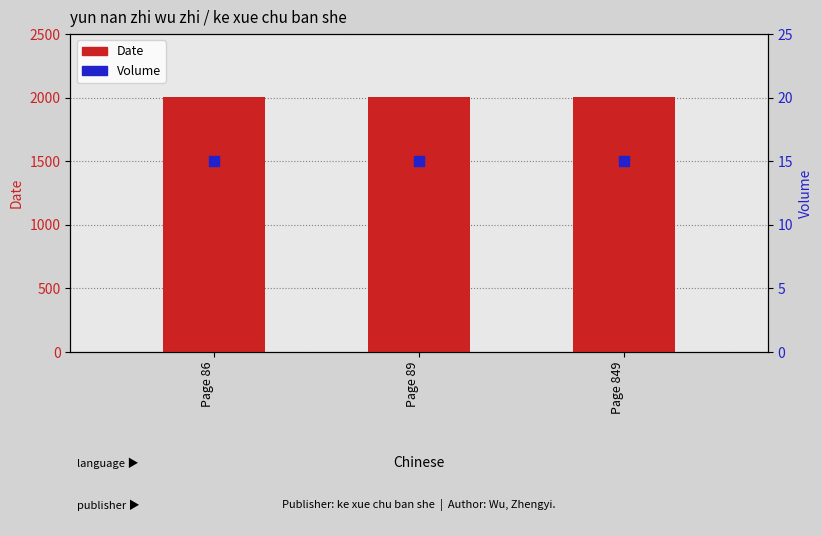

What is the total value across all series at Page 89?

2018